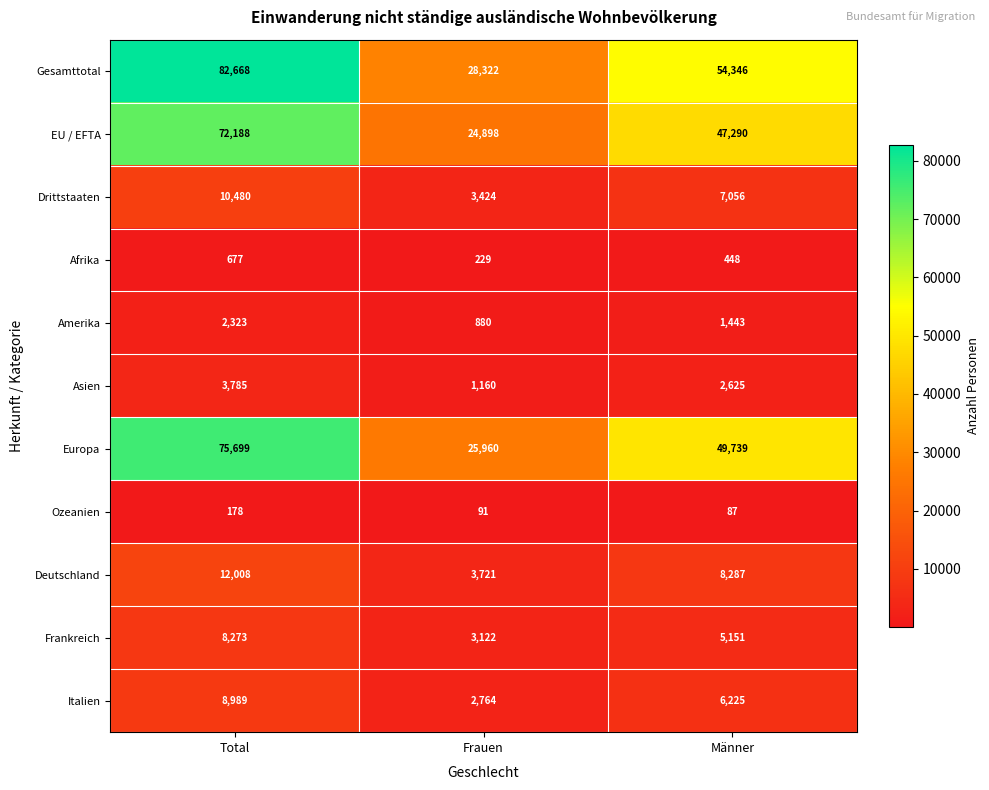

How many categories are shown in the chart?

3